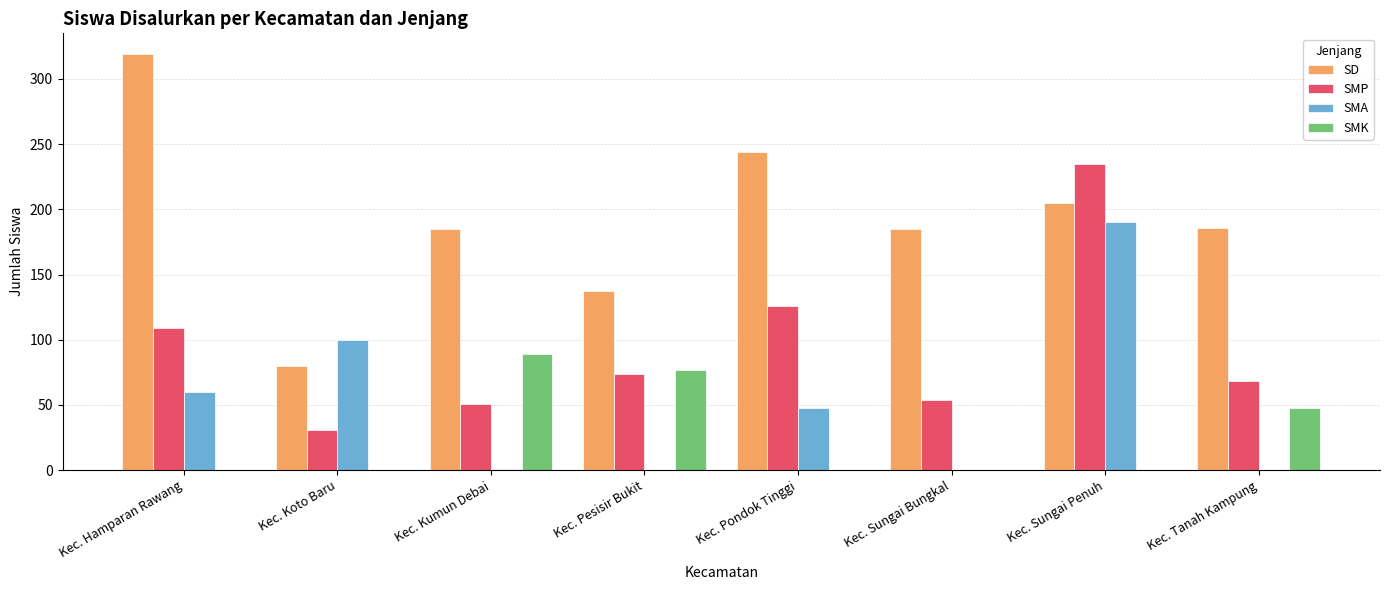

Count the number of categories in the chart.

8